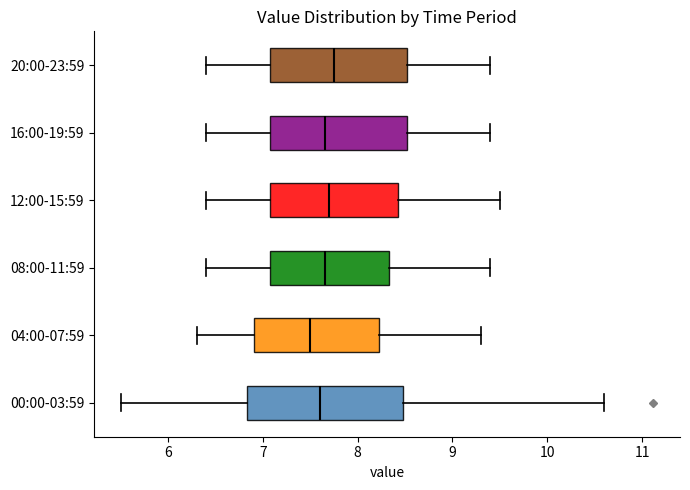

Comparing the boxes themselves (not the whiskers), which one is the widest?

00:00-03:59